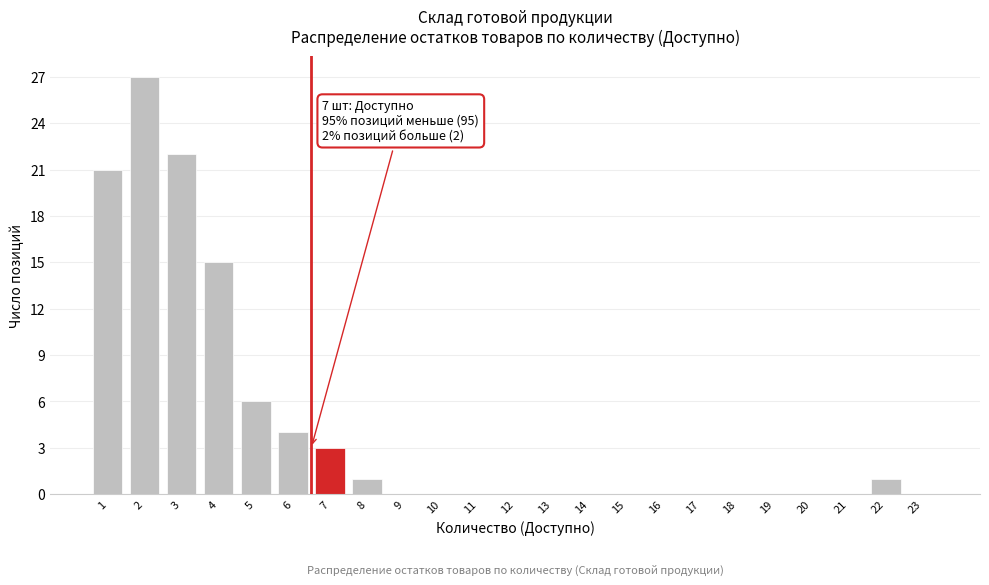

Reading left to right, transcribe all the data shown in this chart.

1=21	2=27	3=22	4=15	5=6	6=4	7=3	8=1	9=0	10=0	11=0	12=0	13=0	14=0	15=0	16=0	17=0	18=0	19=0	20=0	21=0	22=1	23=0